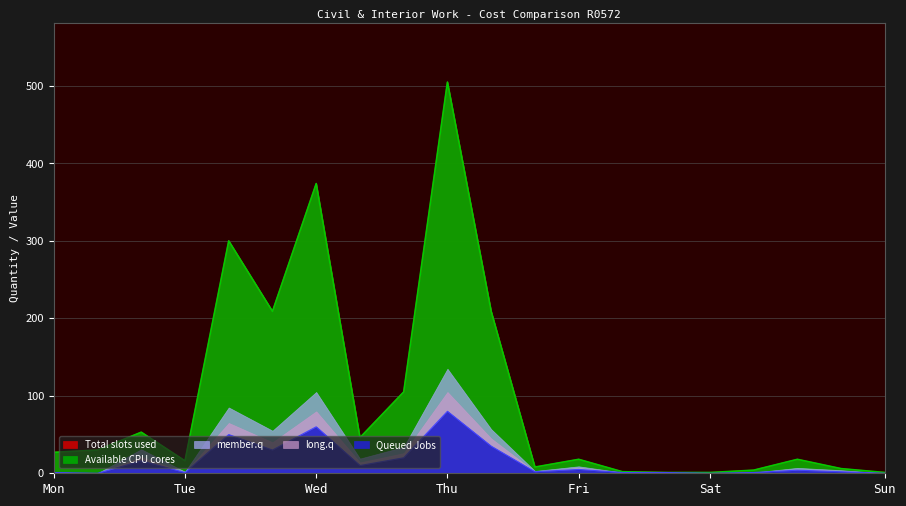

True or false: Queued Jobs and long.q cross at least once.

False